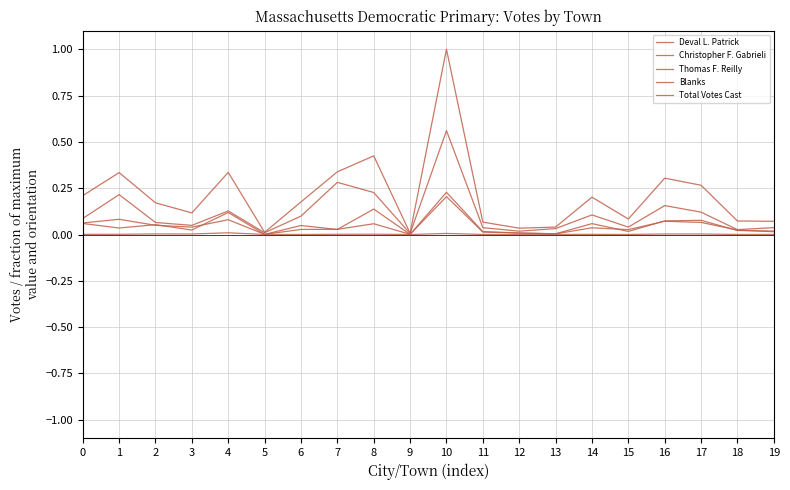

Count the number of data series in this chart.

5